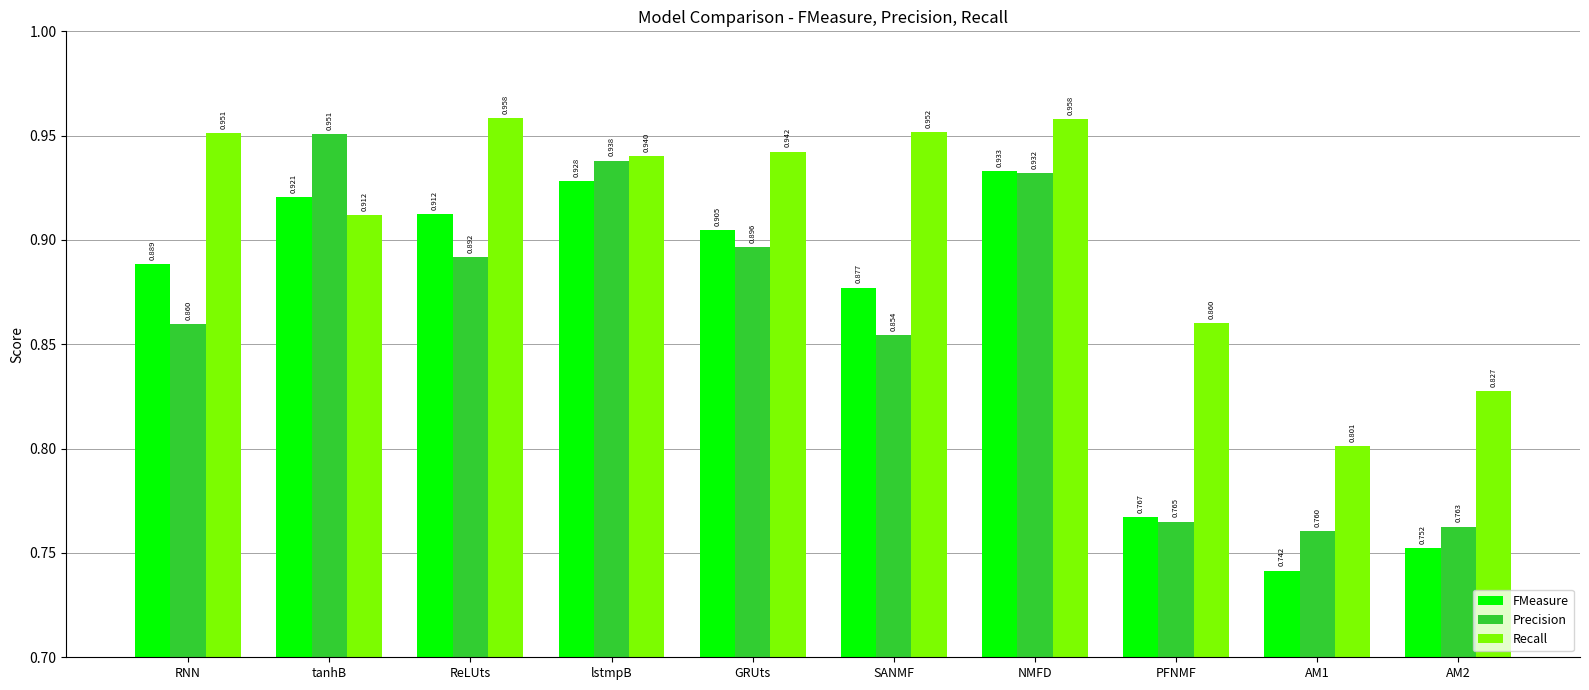

What is the spread (max minus min) of values at RNN?

0.1